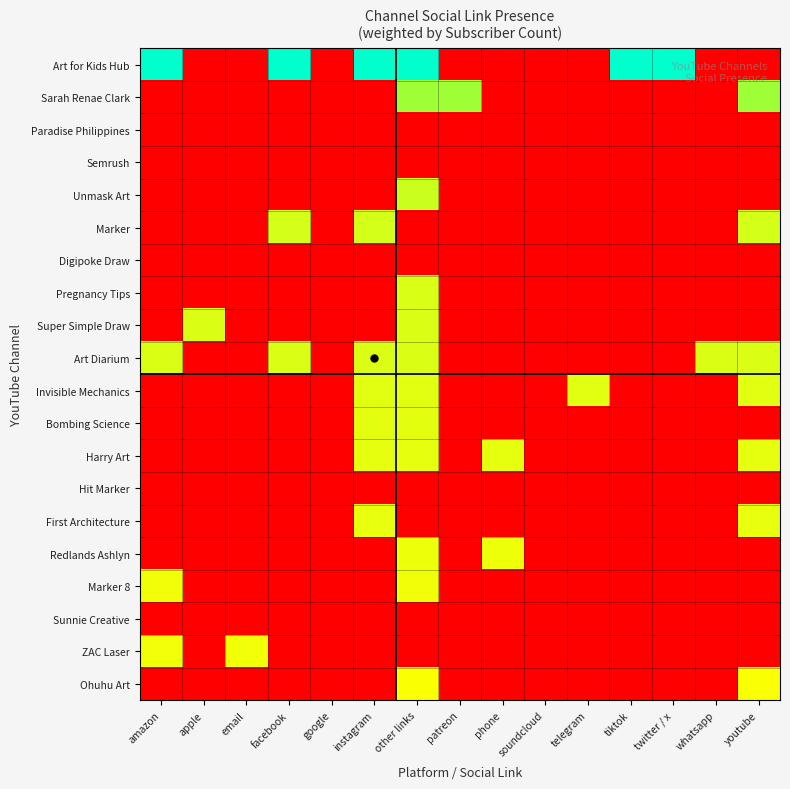

Which category has the lowest value across all series?

apple